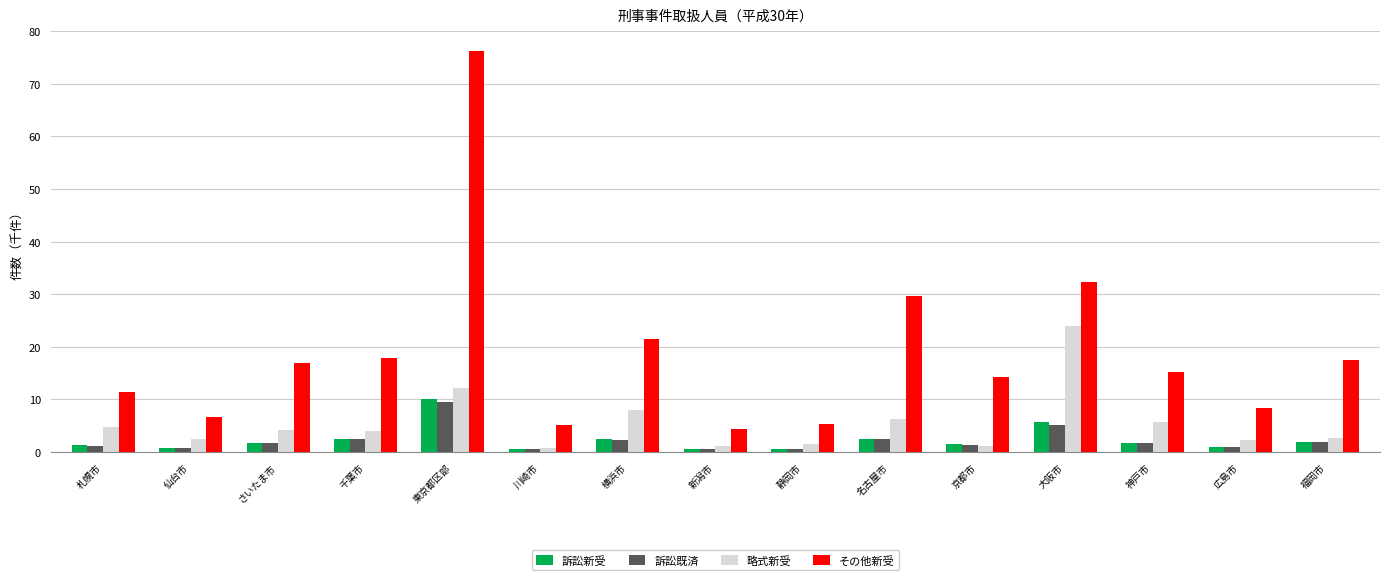

What position from the right is 札幌市?

15